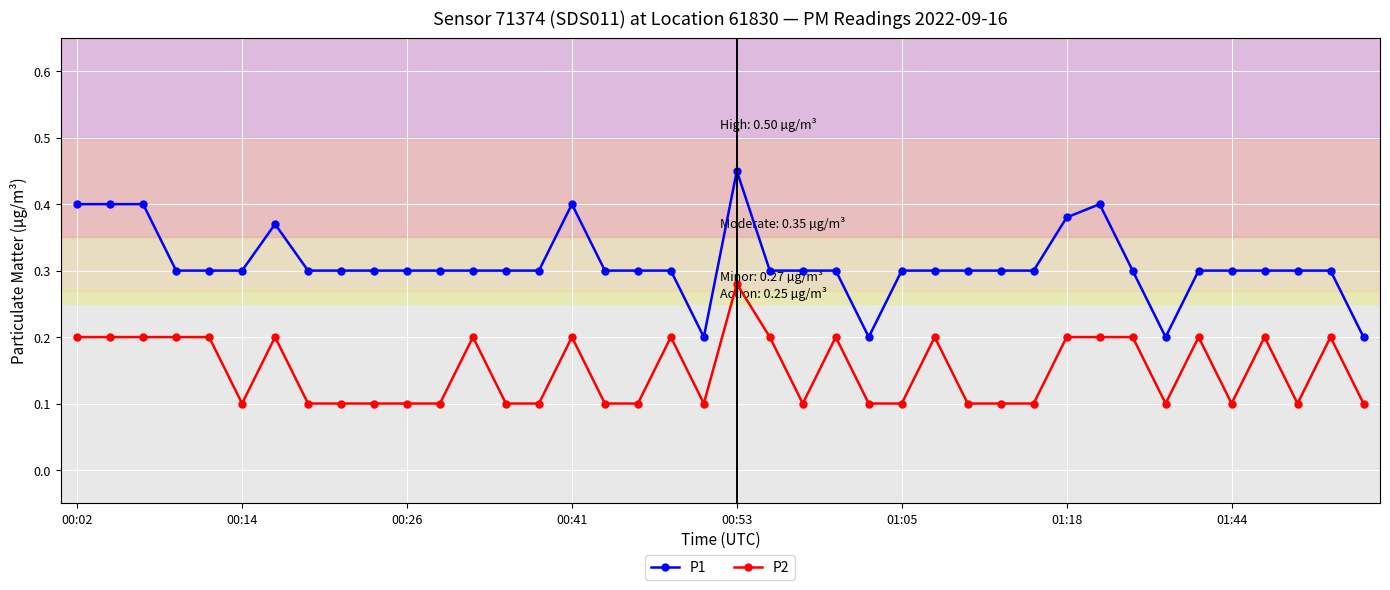

Which series has the widest spread of values?

P1